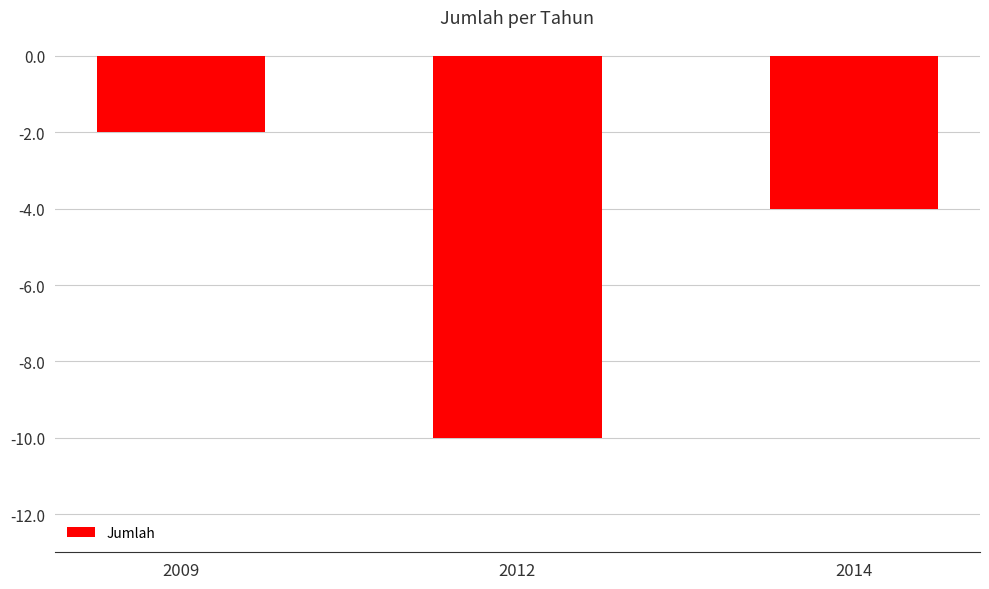

Reading right to left, what are all the values shown in this chart?

2014=-4	2012=-10	2009=-2